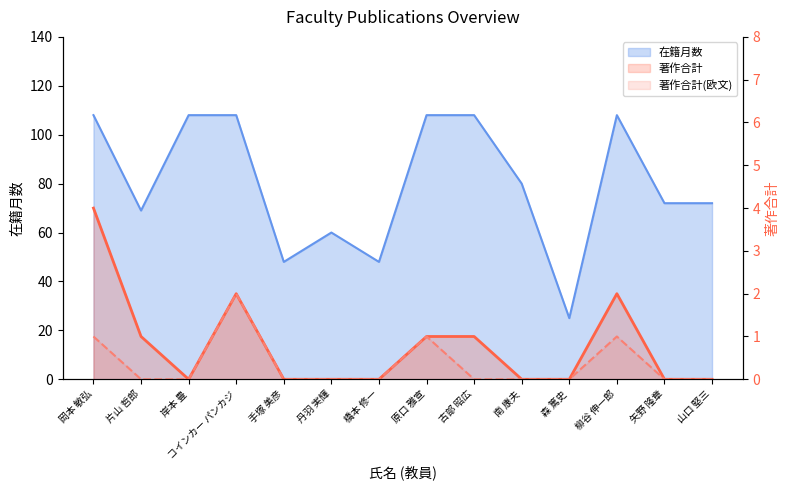

How many interior local valleys does the 著作合計 series have?

1